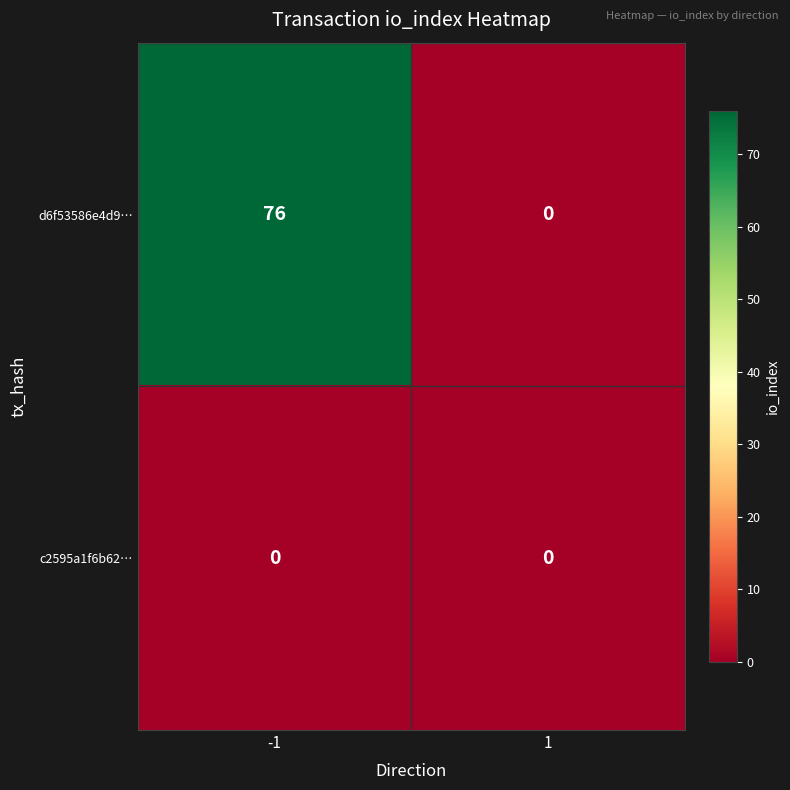

At how many categories does at least one series exceed 32?

1